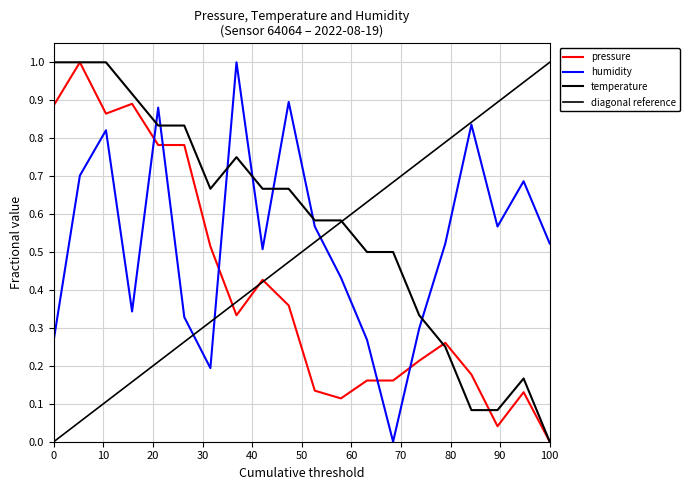

Count the number of categories in the chart.

20